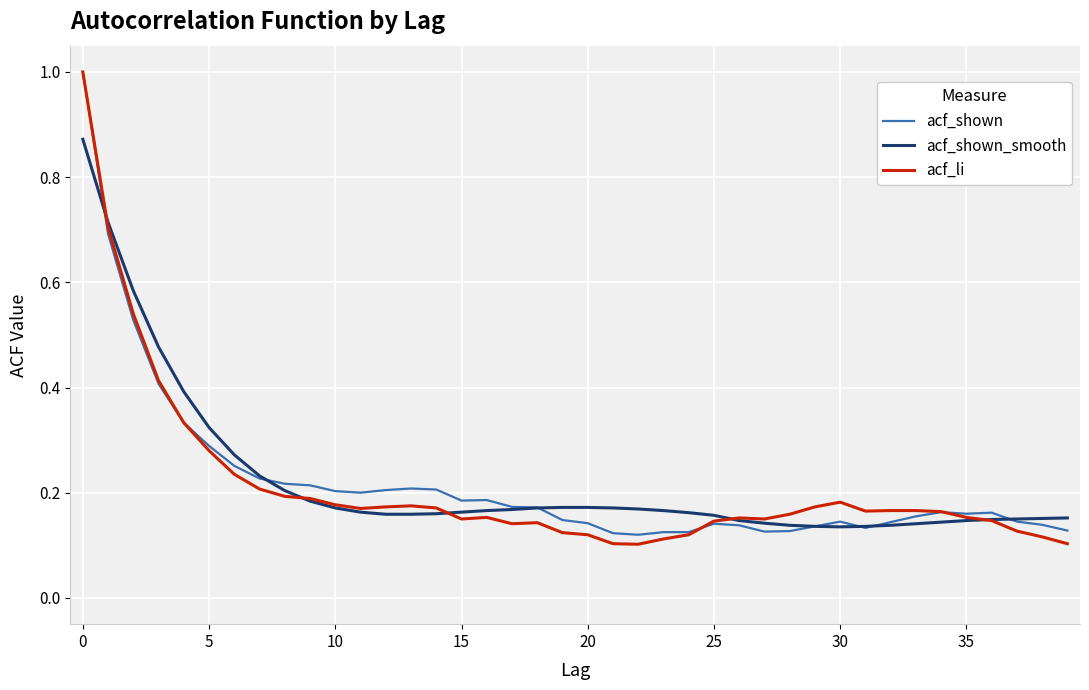

Which series has the largest range (max minus min)?

acf_li